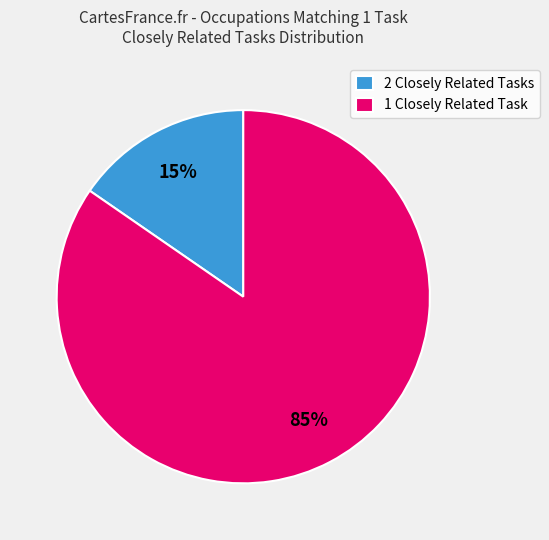

How many slices are in this pie chart?

2